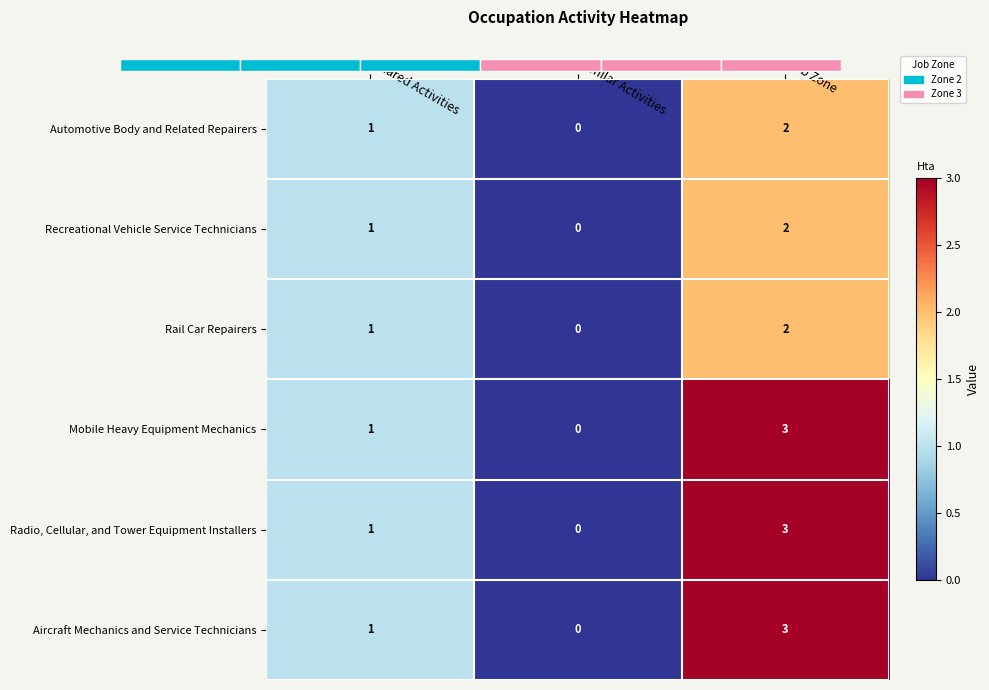

At which label does Automotive Body and Related Repairers reach its minimum?

Similar Activities